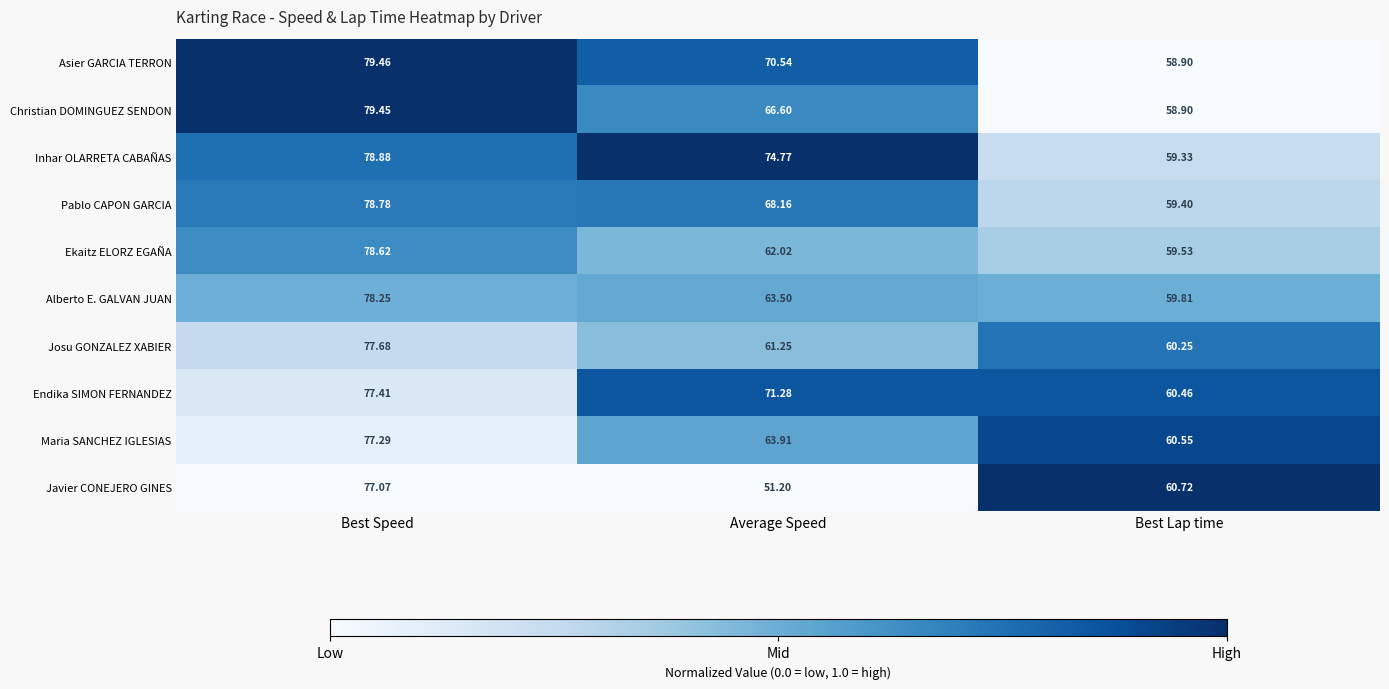

Rank the series at Best Speed from lowest to highest value.

Javier CONEJERO GINES, Maria SANCHEZ IGLESIAS, Endika SIMON FERNANDEZ, Josu GONZALEZ XABIER, Alberto E. GALVAN JUAN, Ekaitz ELORZ EGAÑA, Pablo CAPON GARCIA, Inhar OLARRETA CABAÑAS, Christian DOMINGUEZ SENDON, Asier GARCIA TERRON